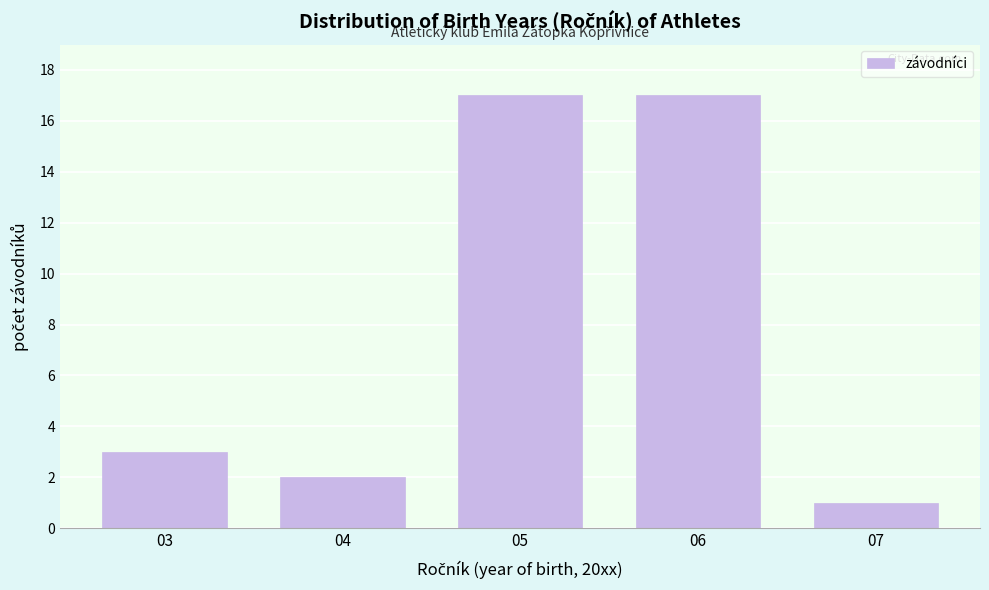

Reading right to left, extract all data points from this chart.

1	17	17	2	3